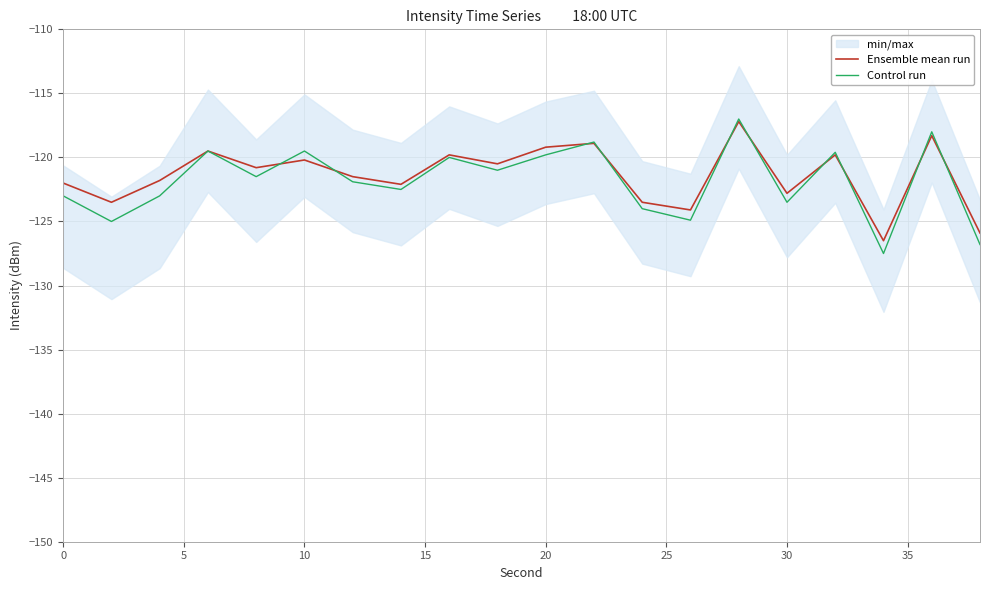

Reading left to right, transcribe all the data shown in this chart.

Ensemble mean run: -122.0	-123.5	-121.8	-119.5	-120.8	-120.2	-121.5	-122.1	-119.8	-120.5	-119.2	-118.9	-123.5	-124.1	-117.2	-122.8	-119.8	-126.5	-118.3	-125.9
Control run: -123.0	-125.0	-123.0	-119.5	-121.5	-119.5	-121.9	-122.5	-120.0	-121.0	-119.8	-118.8	-124.0	-124.9	-117.0	-123.5	-119.6	-127.5	-118.0	-126.8